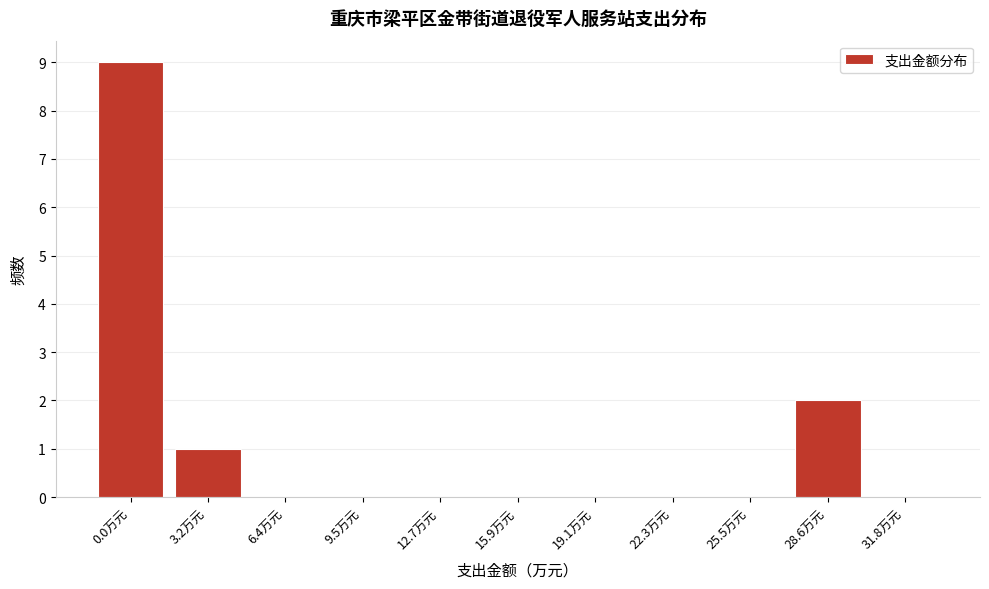

Reading right to left, what are all the values shown in this chart?

31.8万元=0	28.6万元=2	25.5万元=0	22.3万元=0	19.1万元=0	15.9万元=0	12.7万元=0	9.5万元=0	6.4万元=0	3.2万元=1	0.0万元=9